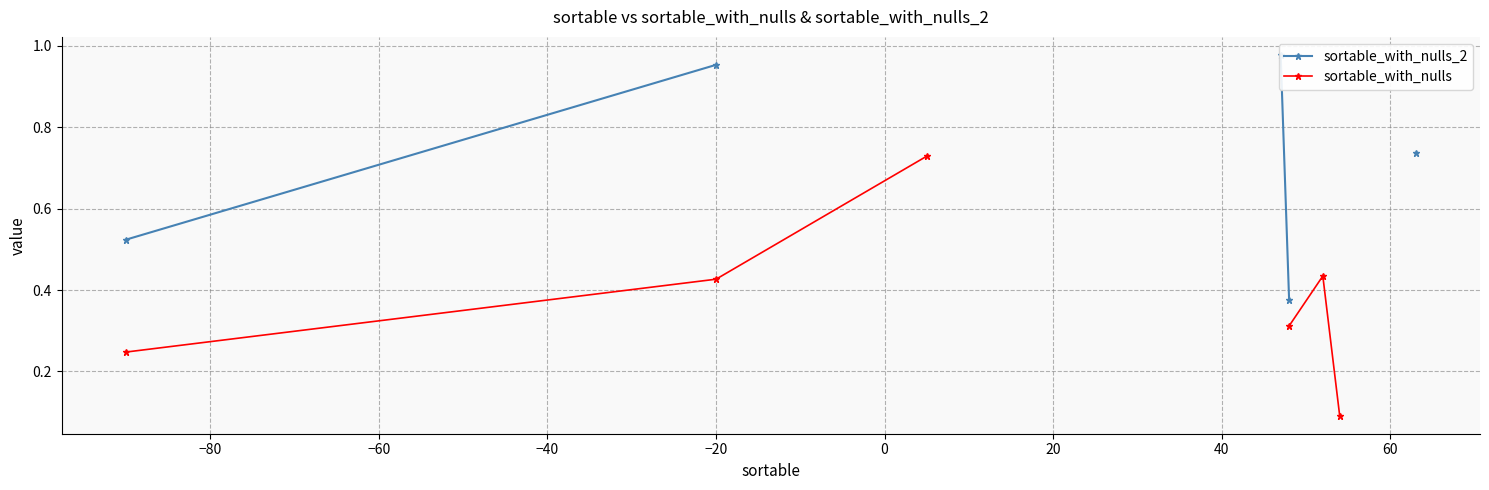

Is the value of sortable_with_nulls_2 at −80 greater than the value of sortable_with_nulls at −100?

Yes